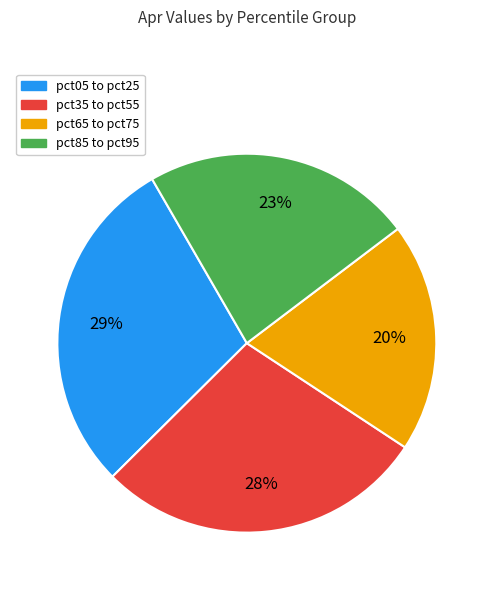

Combined, do pct35 to pct55 and pct05 to pct25 account for over 50%?

Yes